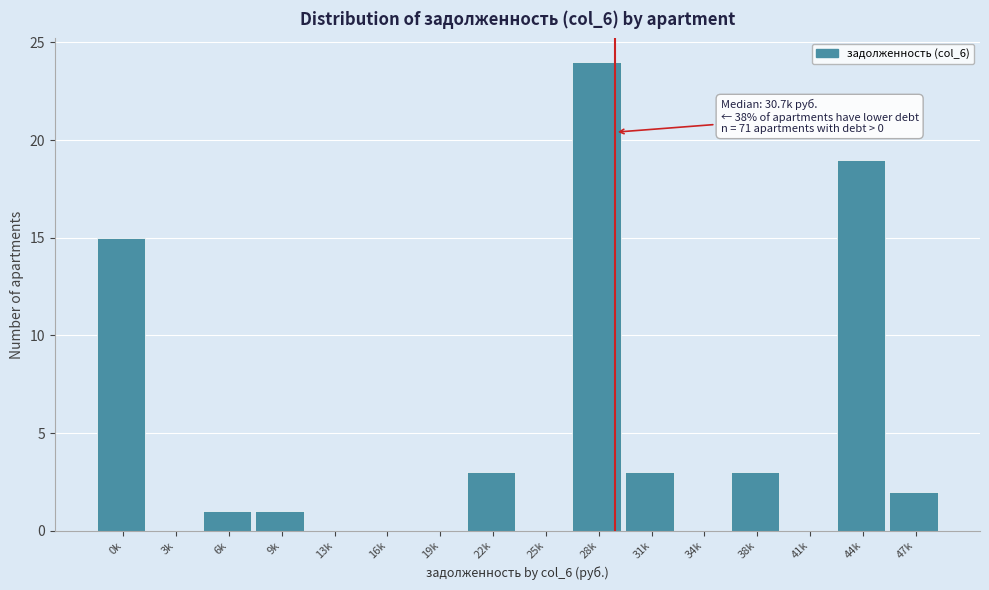

Reading left to right, transcribe all the data shown in this chart.

0k=15	3k=0	6k=1	9k=1	13k=0	16k=0	19k=0	22k=3	25k=0	28k=24	31k=3	34k=0	38k=3	41k=0	44k=19	47k=2